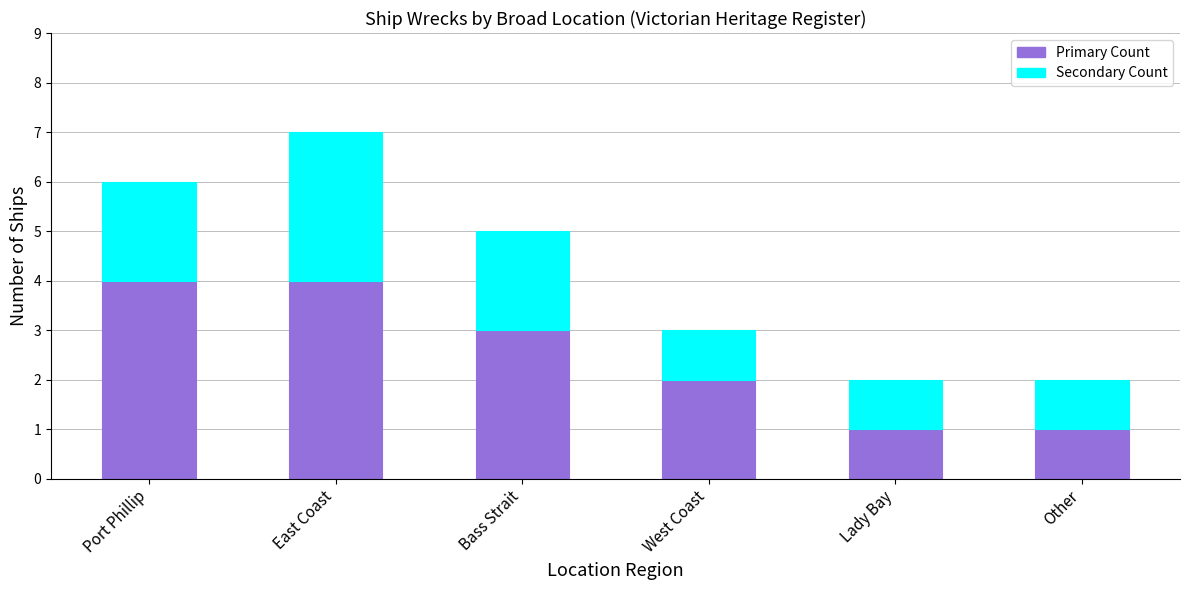

At which category is the sum across all series the highest?

East Coast